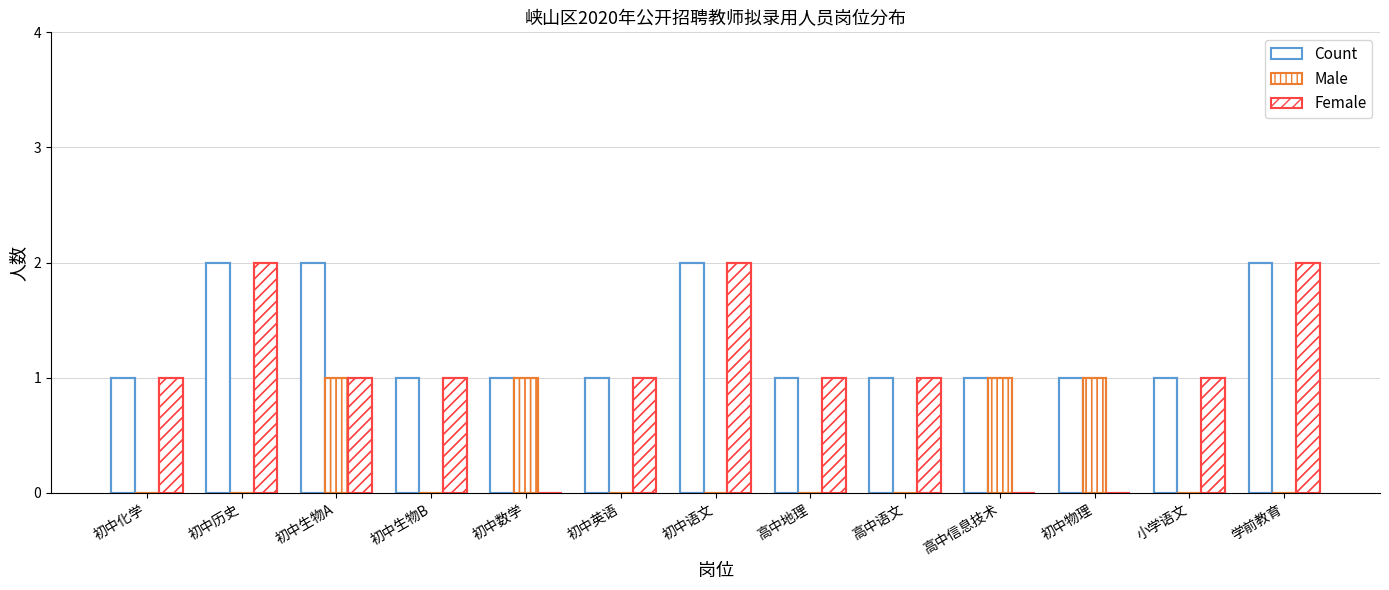

Between 高中语文 and 初中数学, which is larger?

高中语文